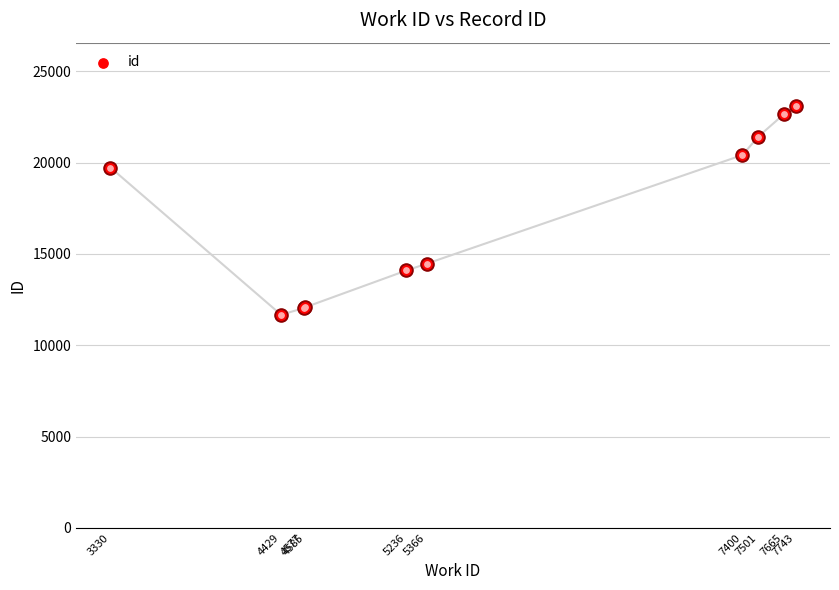

Which has a higher value, 5366 or 4585?

5366